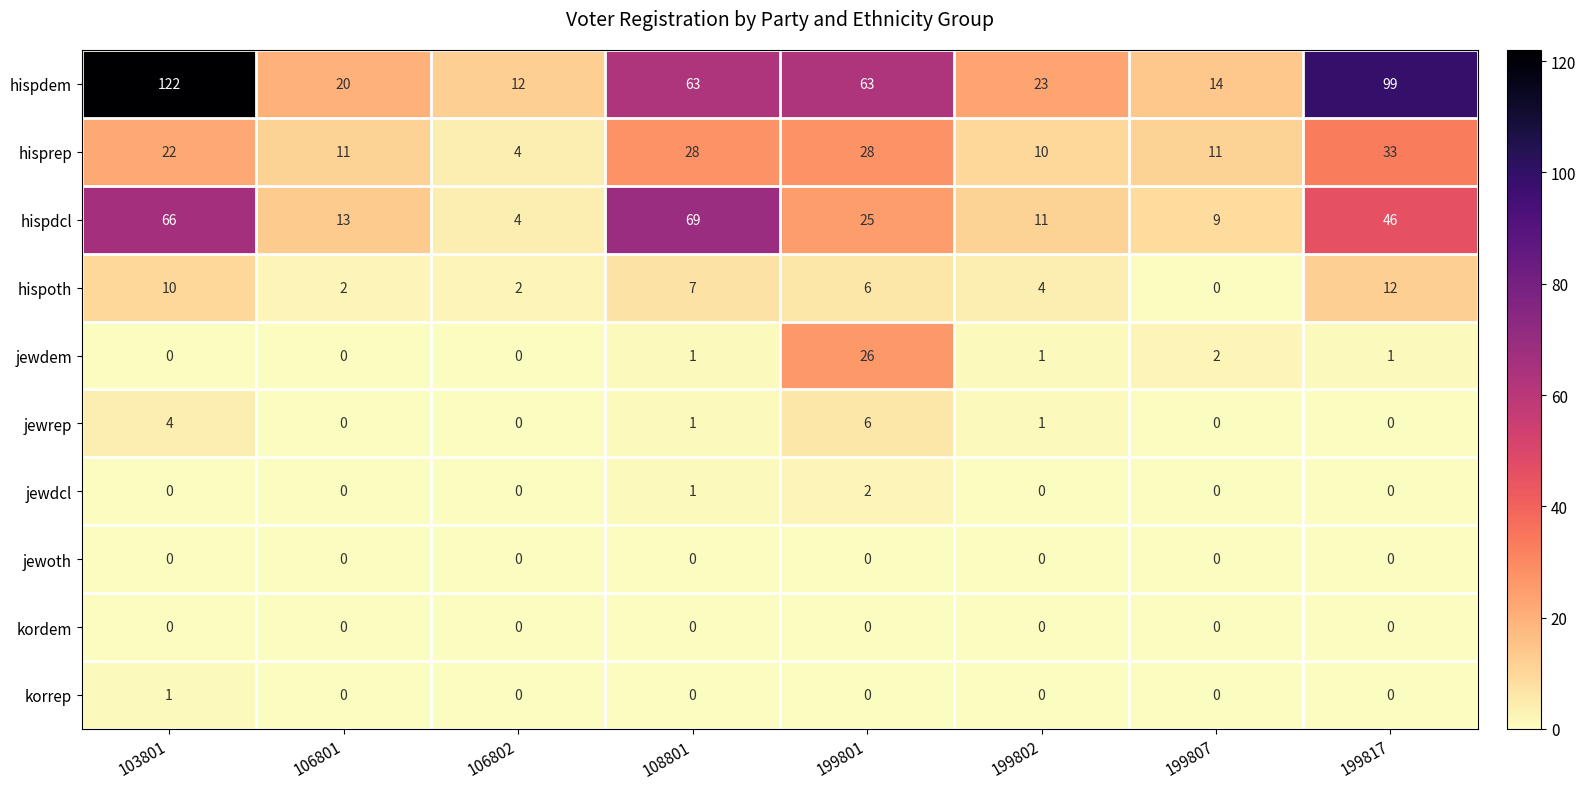

At how many categories does at least one series exceed 25?

4